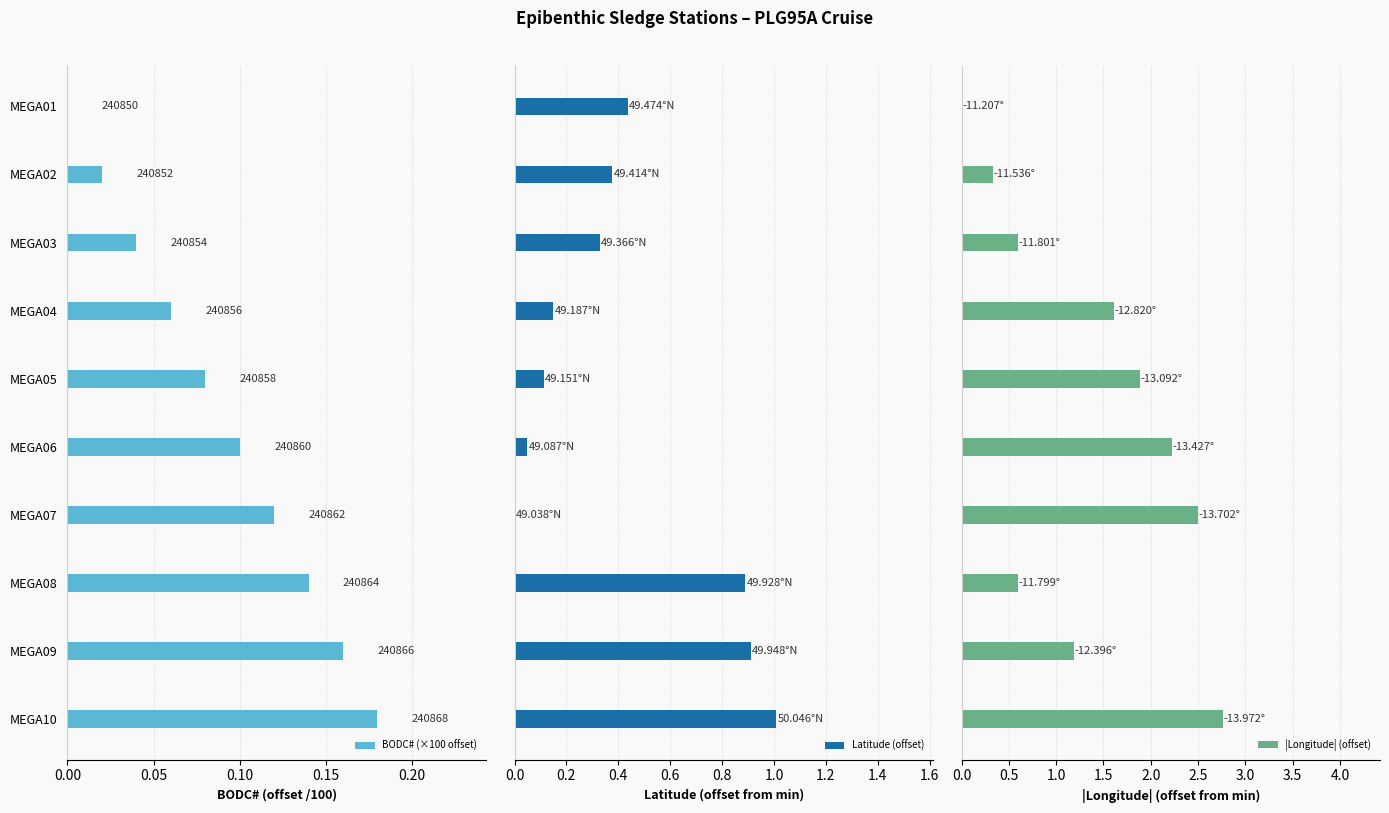

Reading right to left, transcribe all the data shown in this chart.

BODC# (×100 offset): 0.2	0.2	0.1	0.1	0.1	0.1	0.1	0.0	0.0	0.0
Latitude (offset): 1.0	0.9	0.9	0.0	0.0	0.1	0.1	0.3	0.4	0.4
|Longitude| (offset): 2.8	1.2	0.6	2.5	2.2	1.9	1.6	0.6	0.3	0.0